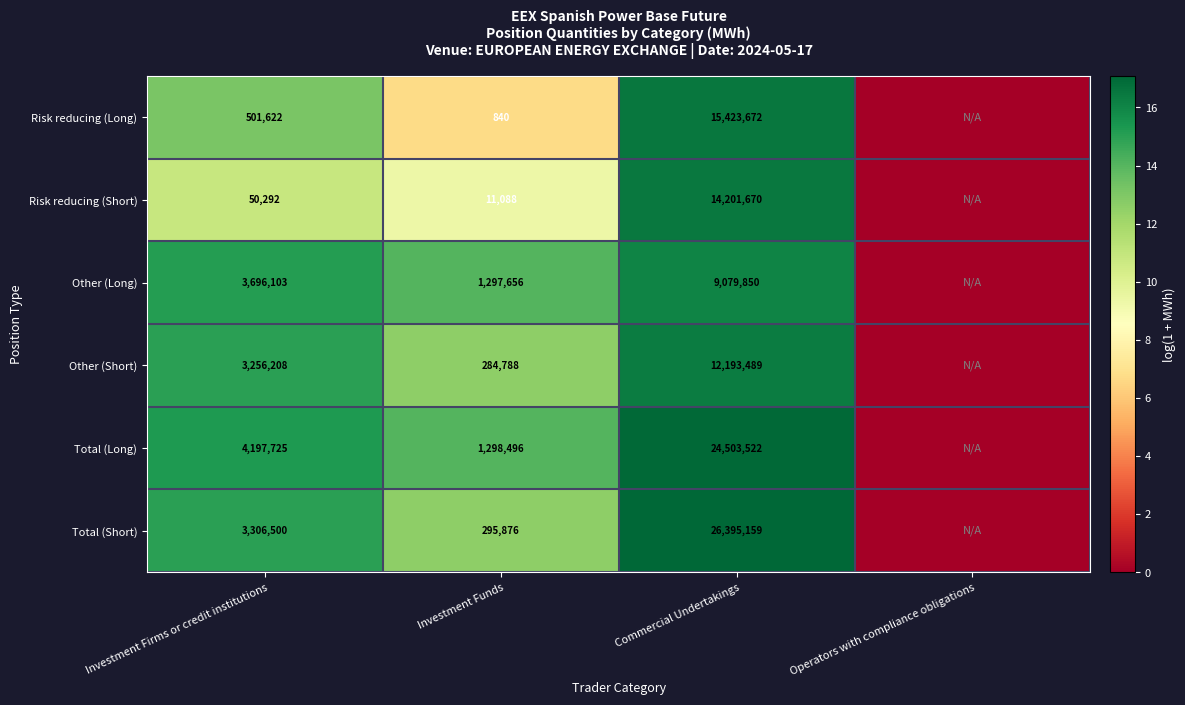

What is the maximum value shown in the chart?

17.1